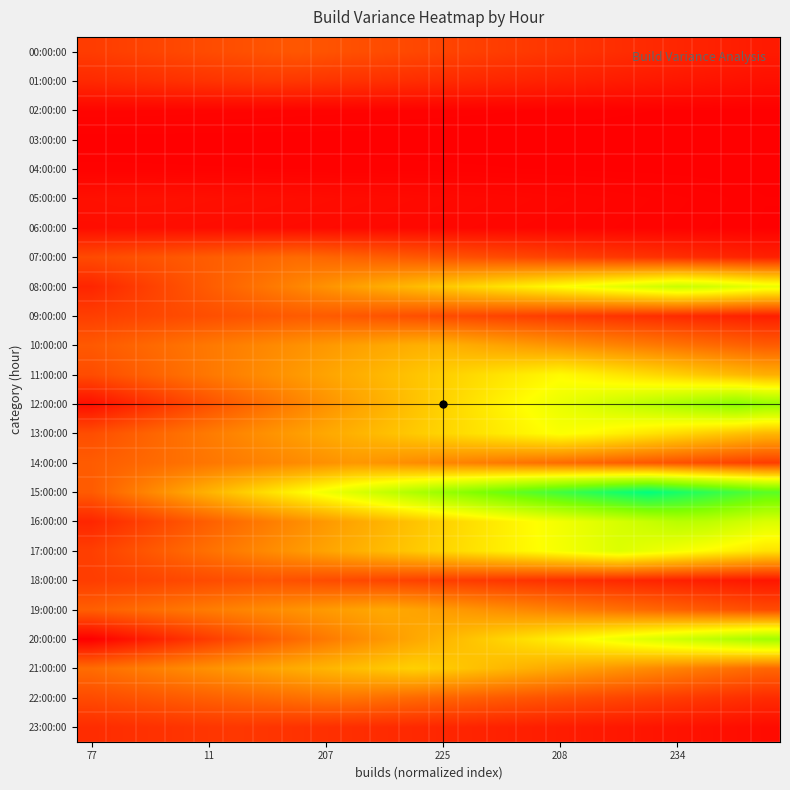

Which series has the largest range (max minus min)?

15:00:00